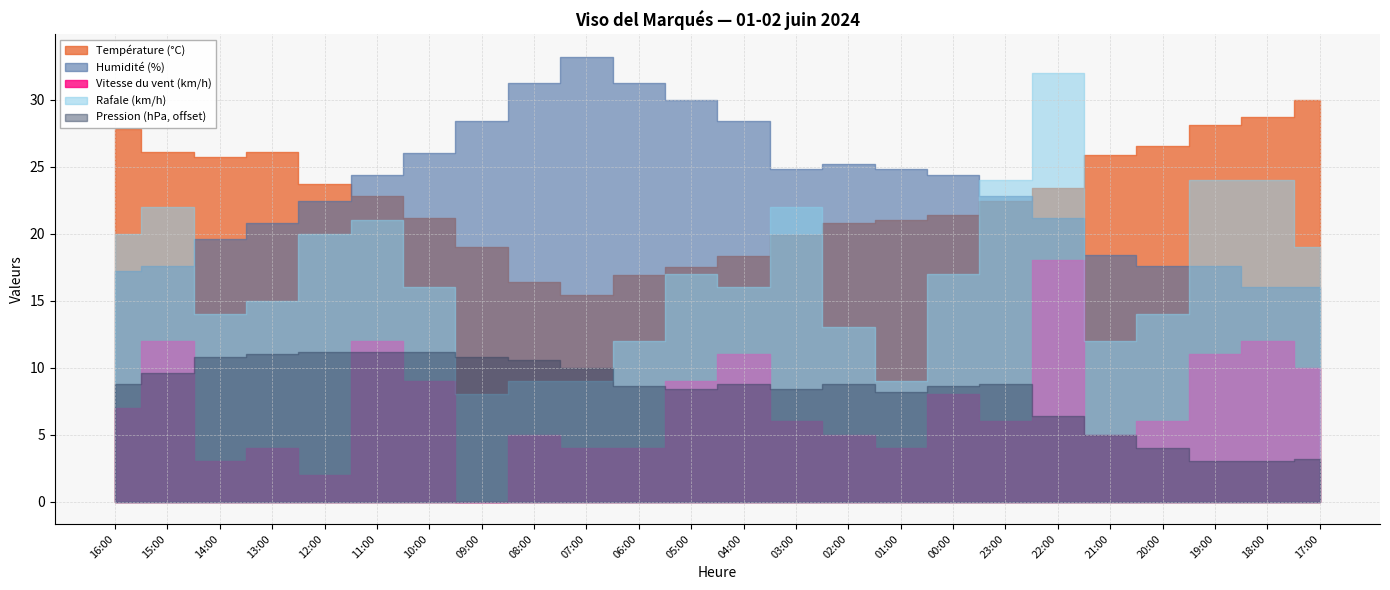

What is the average value of the Rafale (km/h) series?

17.0